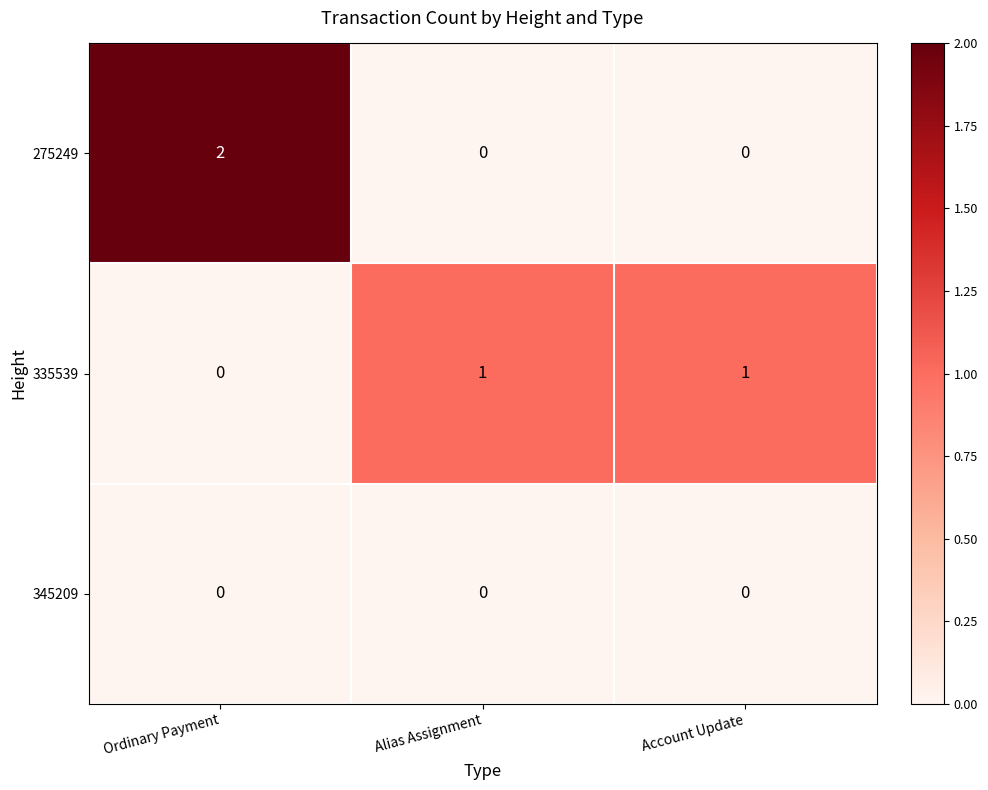

At which category is the sum across all series the highest?

Ordinary Payment